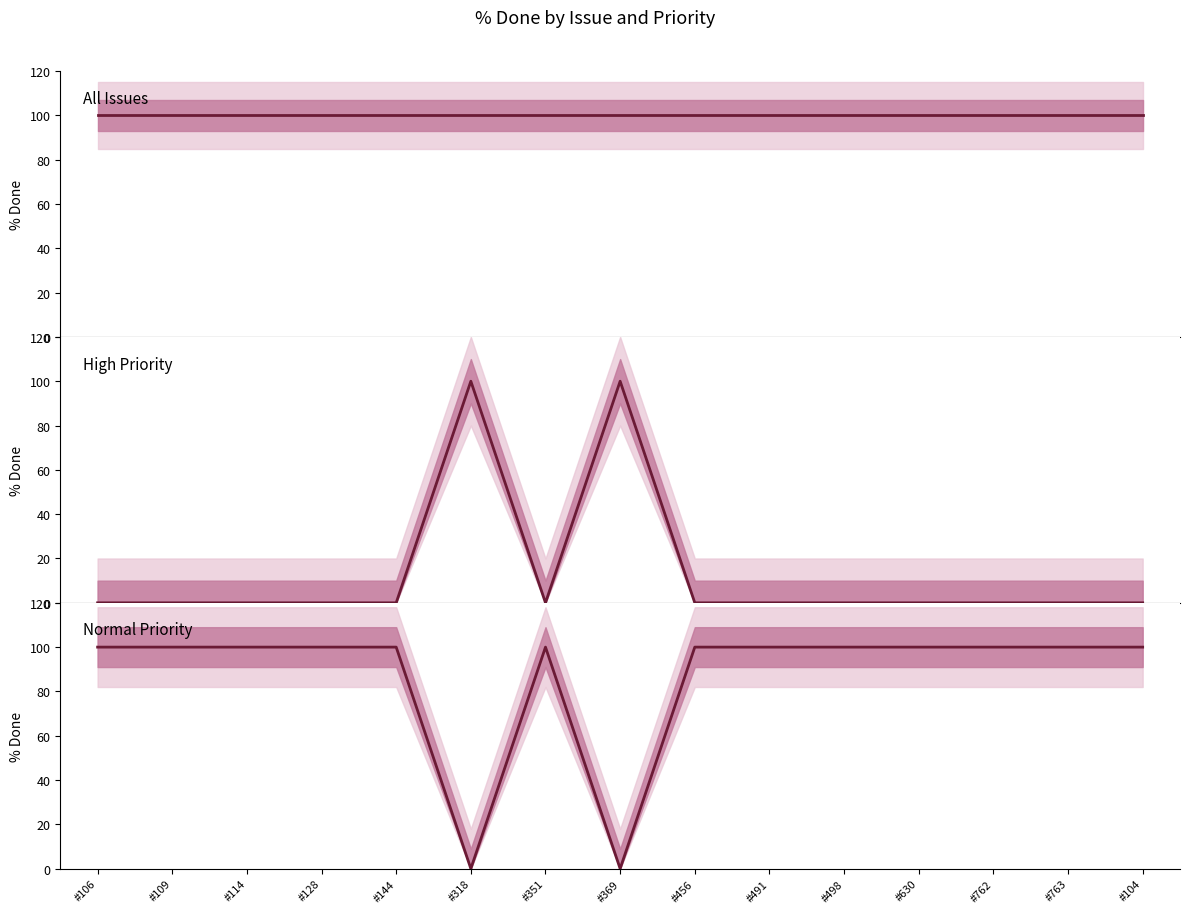

Rank the series by their maximum value, from highest to lowest.

% Done, High Priority % Done, Normal Priority % Done